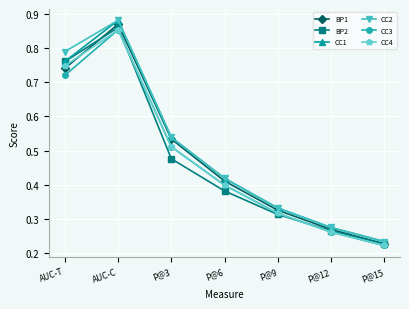

What position from the right is P@12?

2